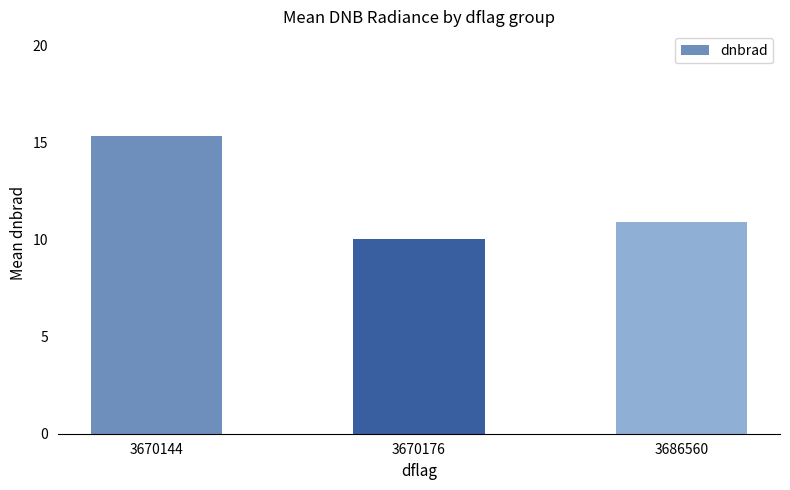

What is the value of the 3rd bar from the left?

10.9